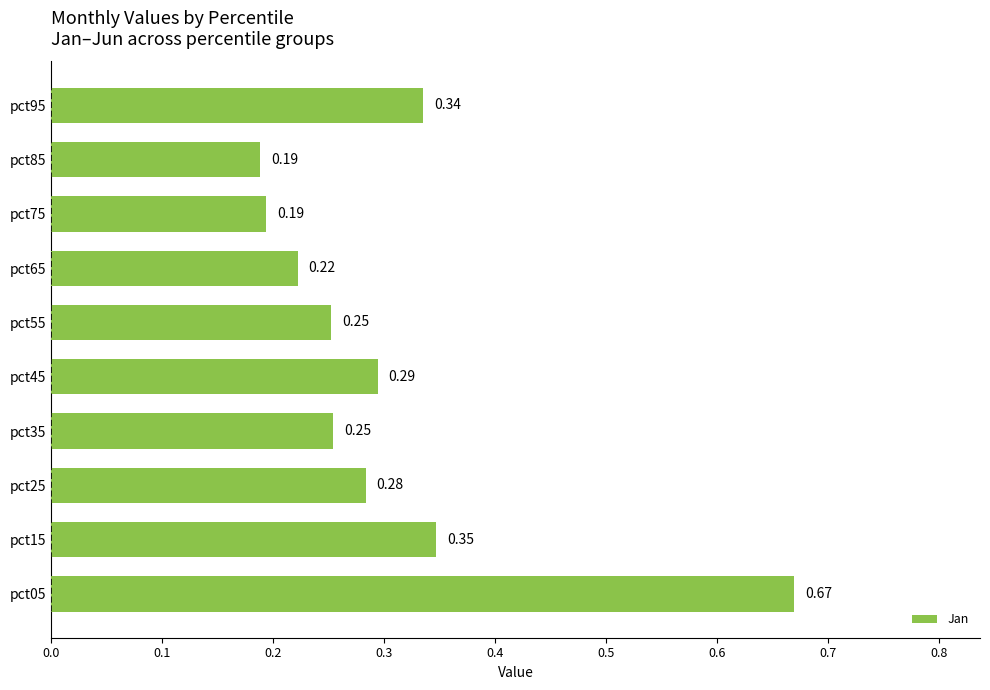

What is the sum of all values?

3.0